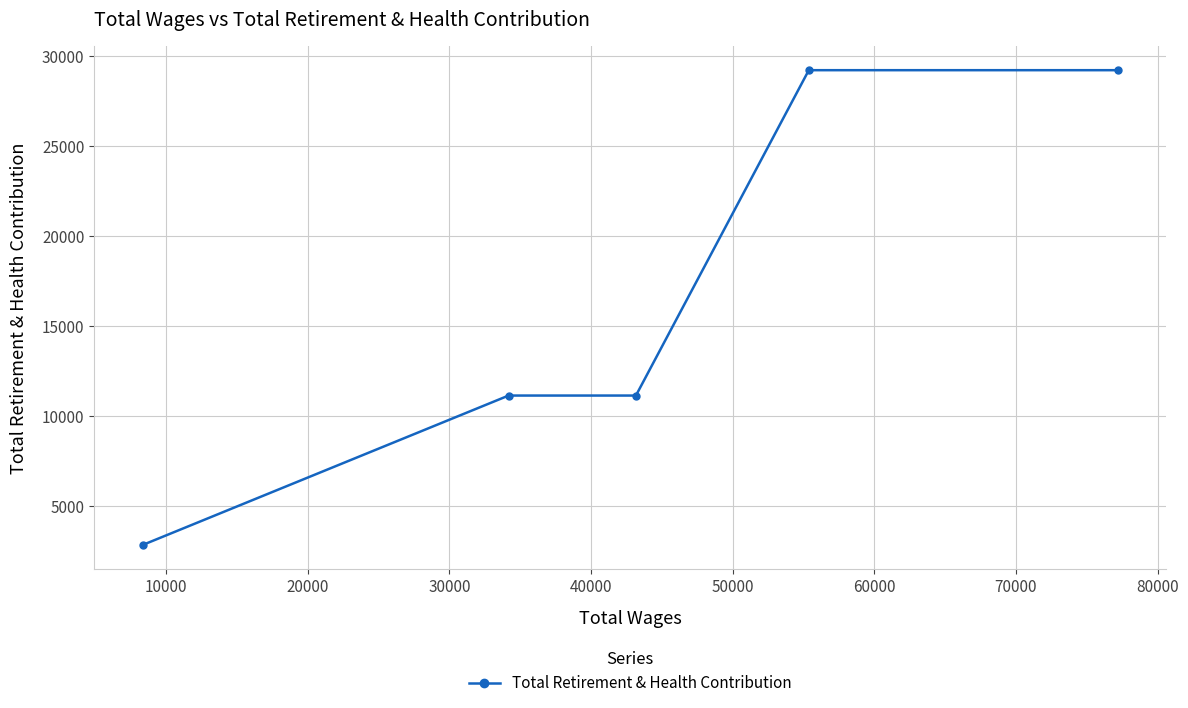

What is the minimum value shown in the chart?

2871